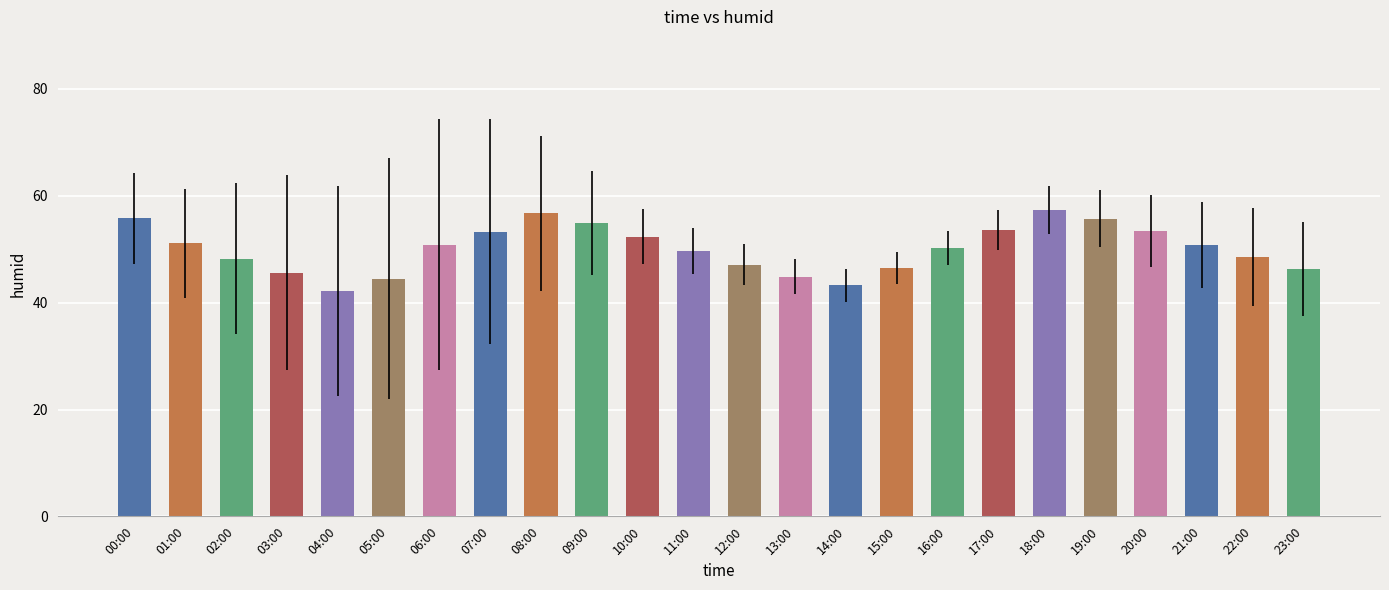

Read the value at 03:00.

45.6